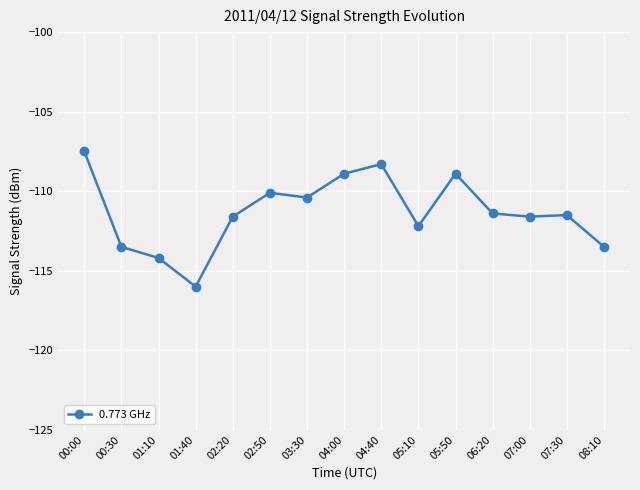

How many lines are shown in the chart?

1